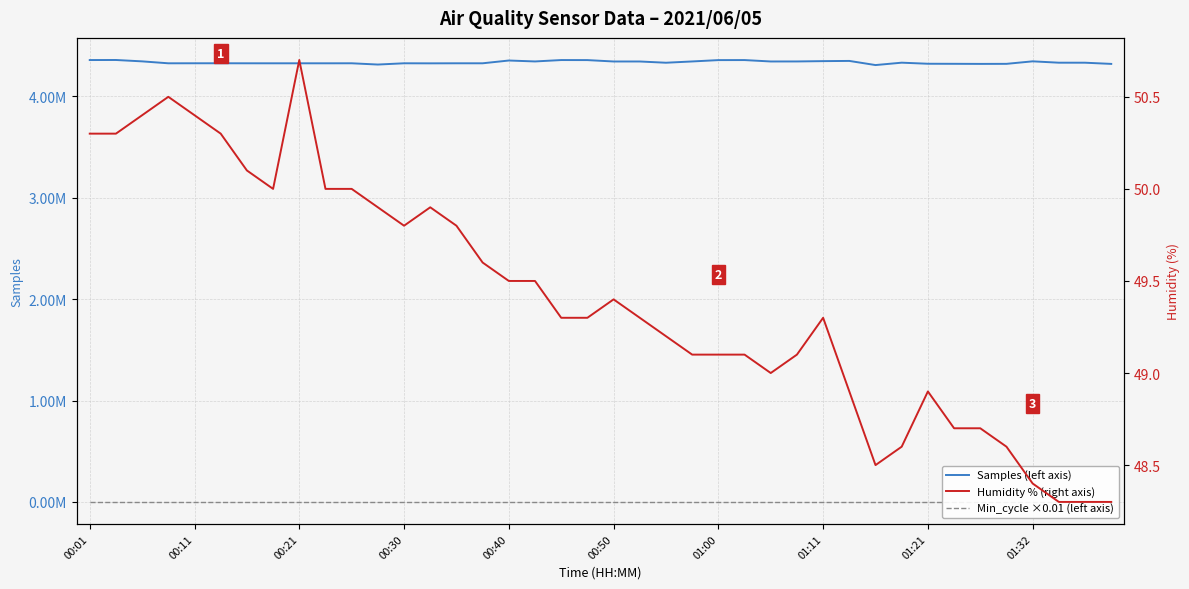

The value of Samples (left axis) at 21 is 5864914.8. True or false?

False